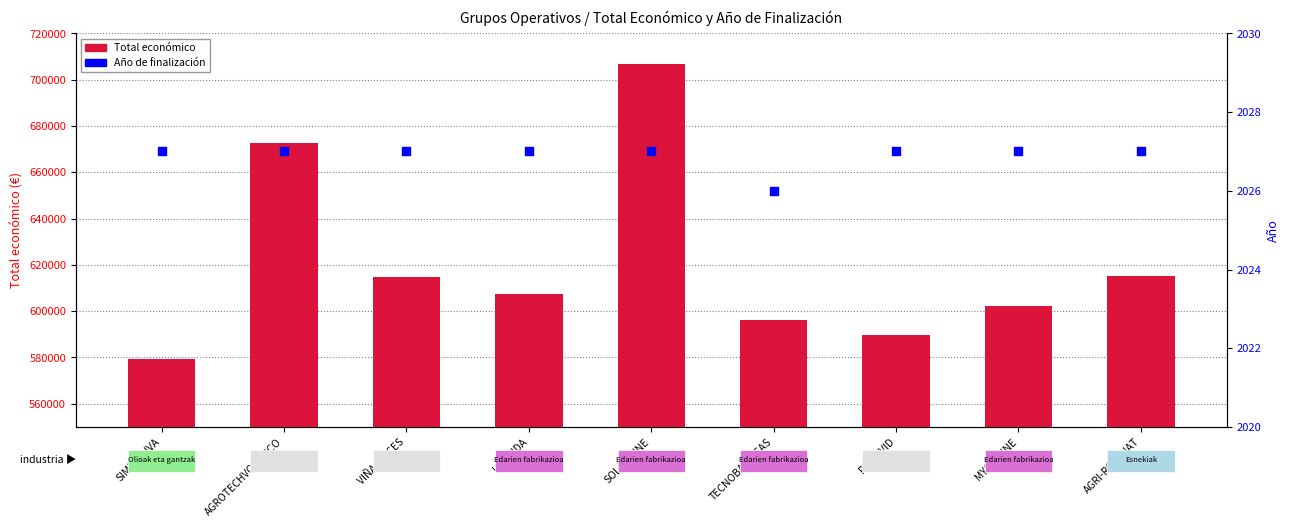

Which series reaches the minimum Y coordinate?

Año de finalización